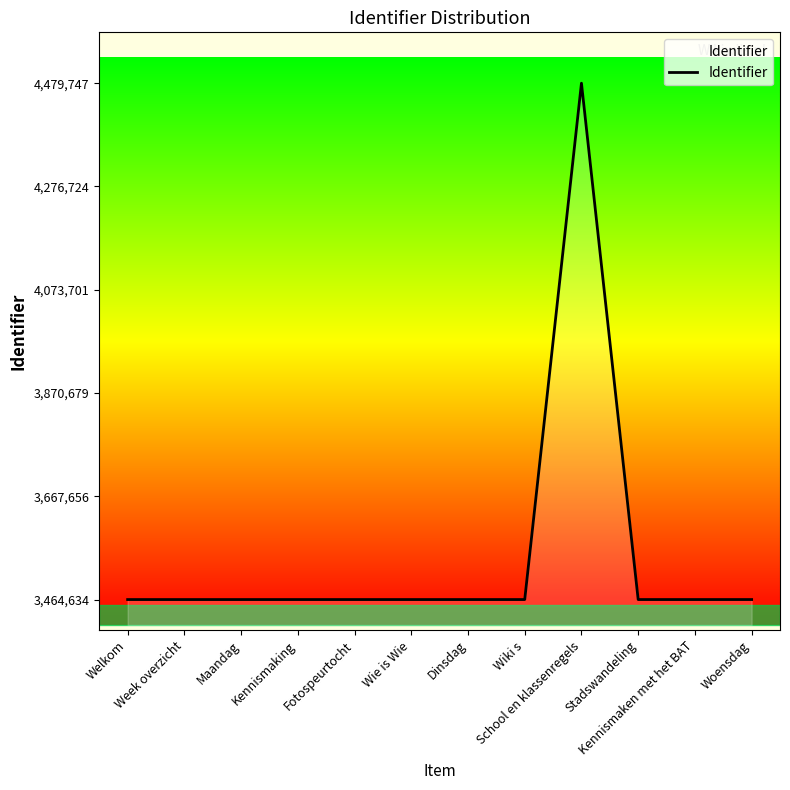

What is the difference between the values at Woensdag and Wie is Wie?

12